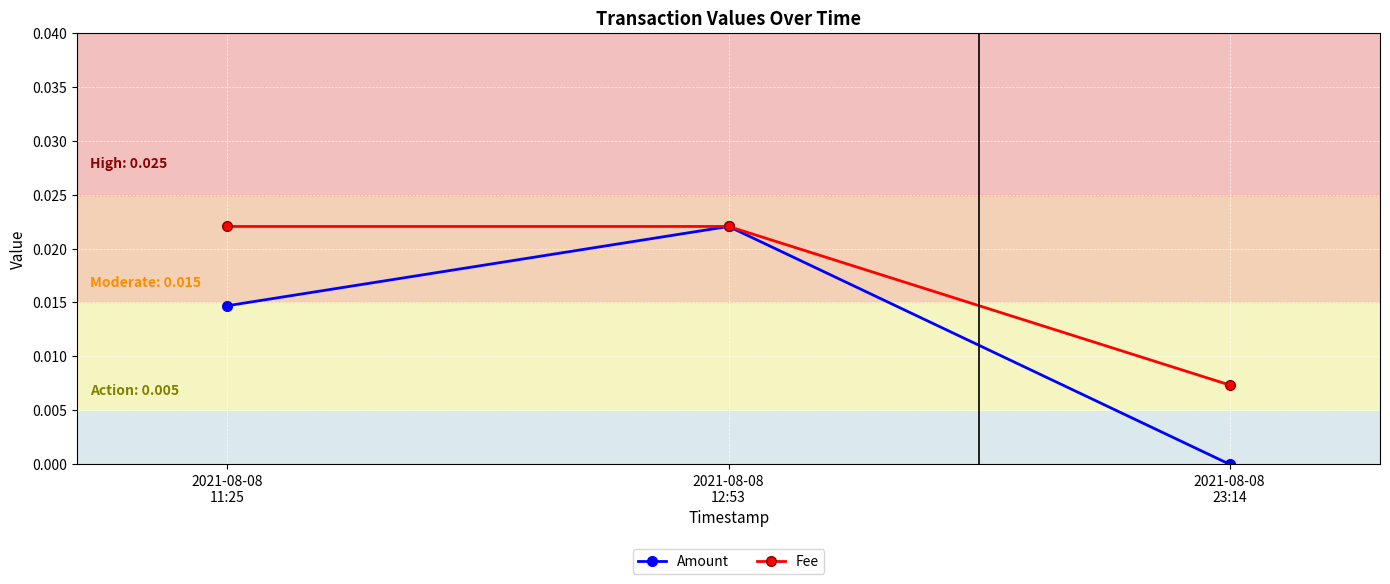

Which category has the lowest value in the Amount series?

2021-08-08
23:14